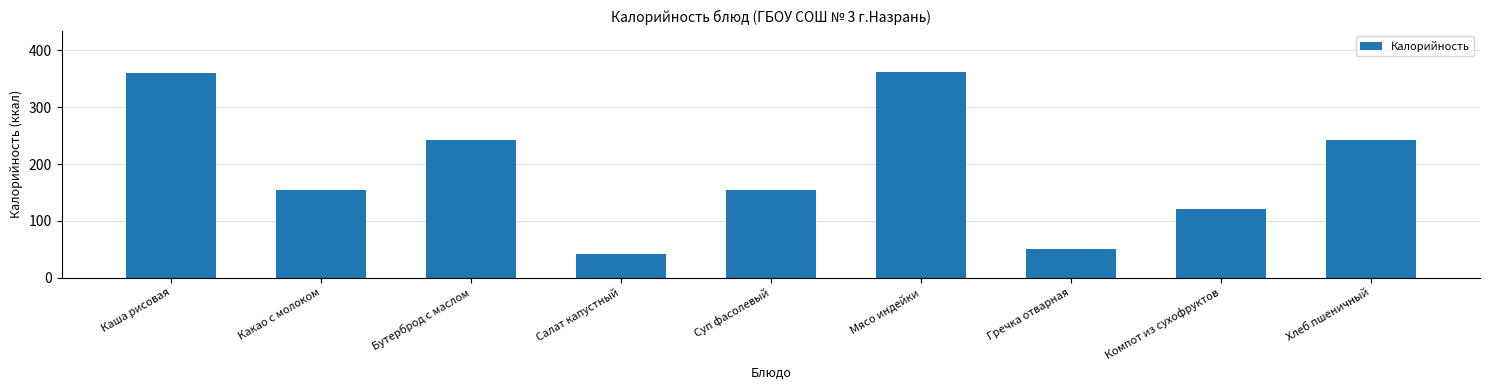

What is the minimum value shown in the chart?

41.4